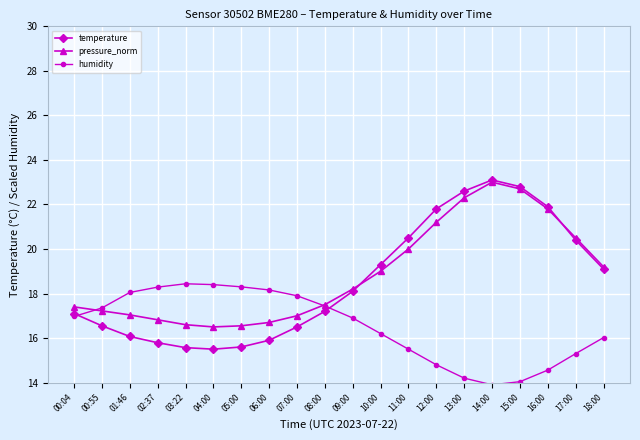

What is the label of the 11th point from the right?

08:00